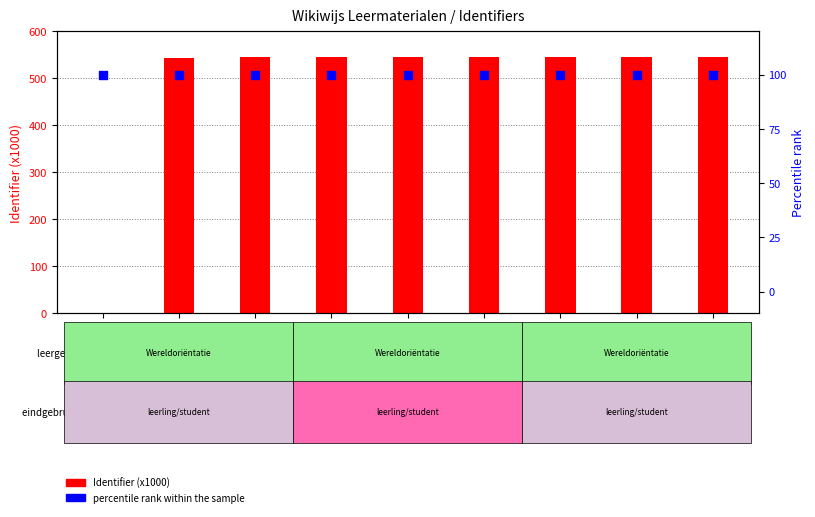

Which series reaches the minimum Y coordinate?

Identifier (x1000)